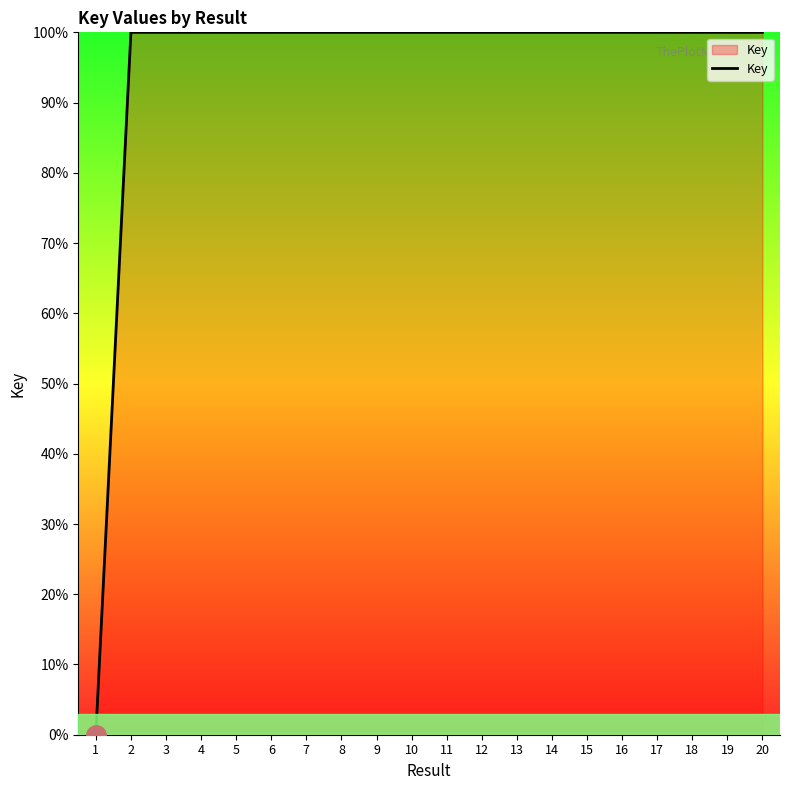

The value at 11 is 100.0. True or false?

True